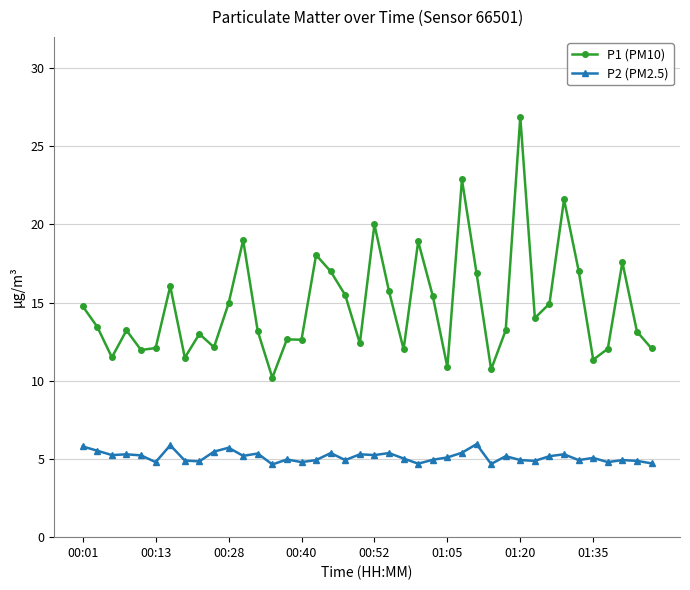

Which series has the largest range (max minus min)?

P1 (PM10)